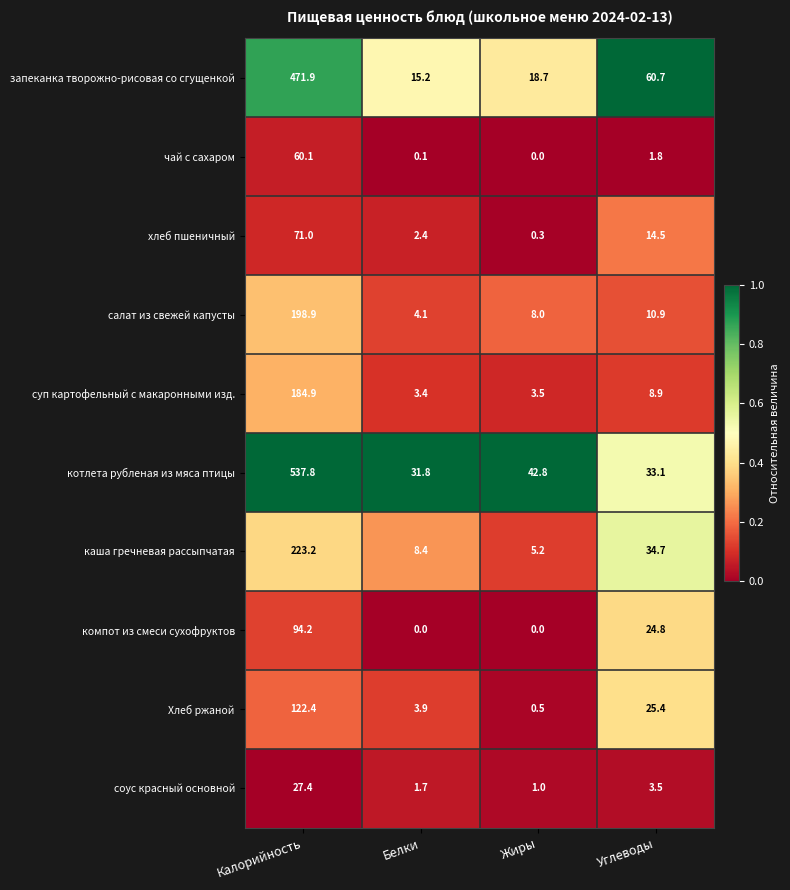

Which category has the highest value across all series?

Калорийность